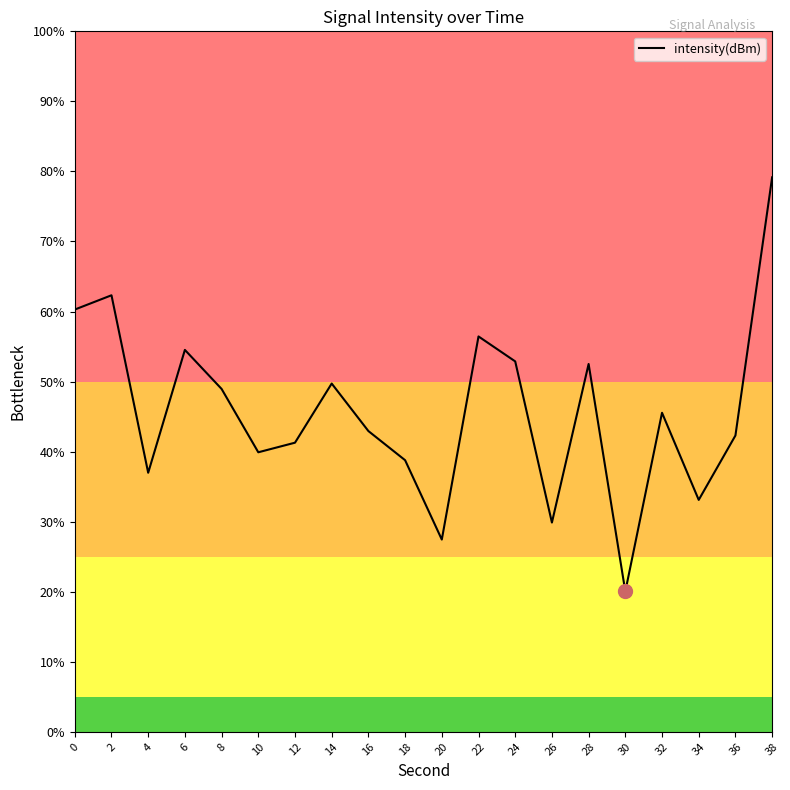

What value does the data have at 6?

54.5